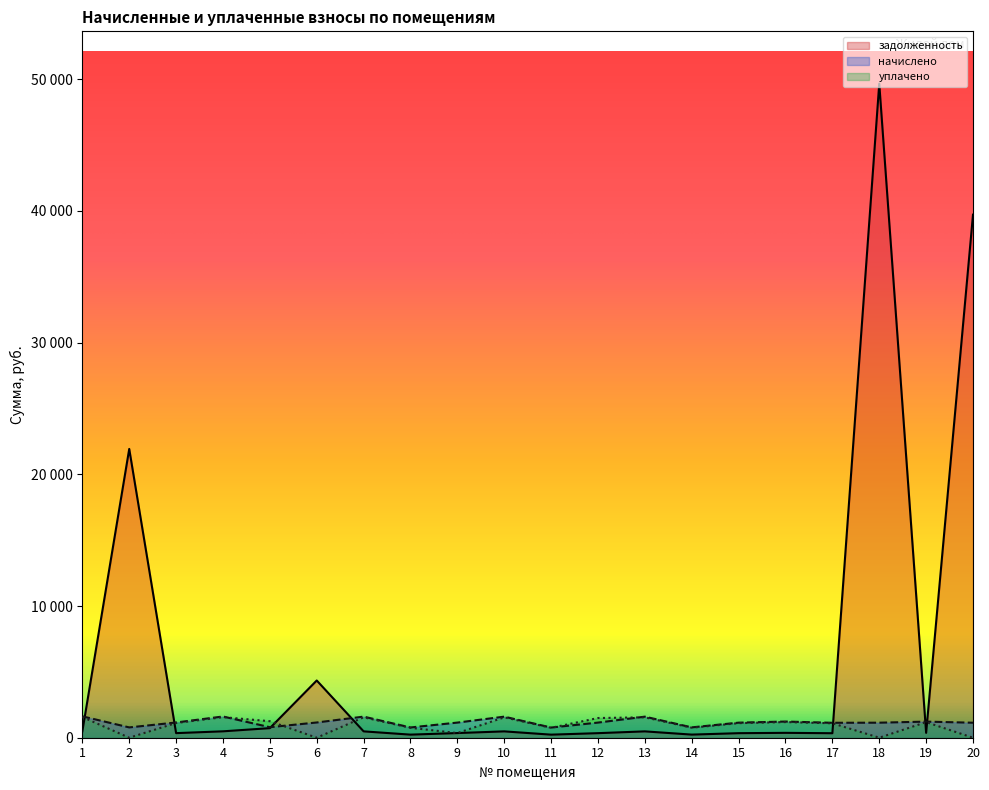

True or false: задолженность and начислено intersect in this chart.

True